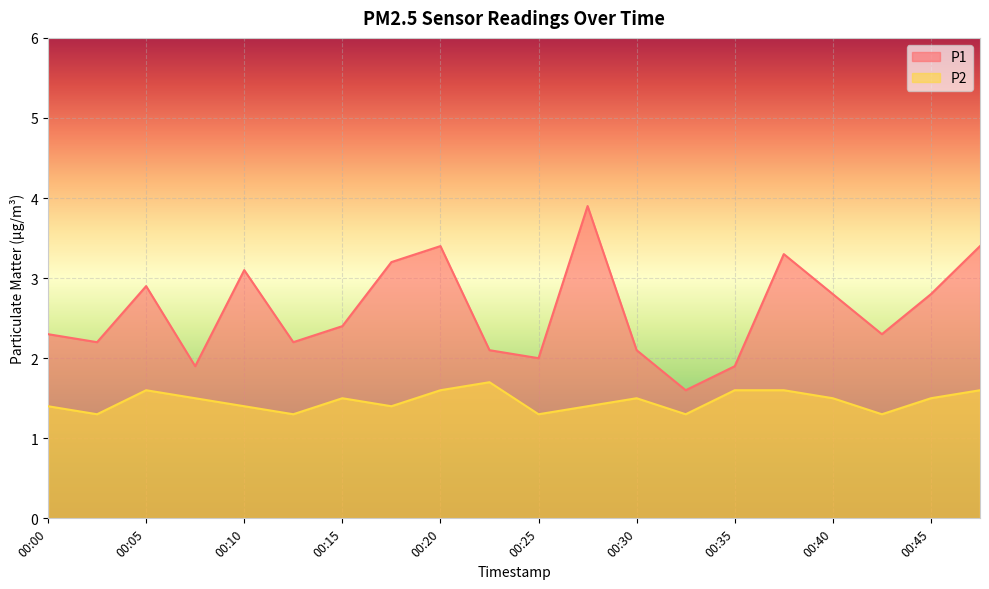

What is the average value of the P1 series?

2.6